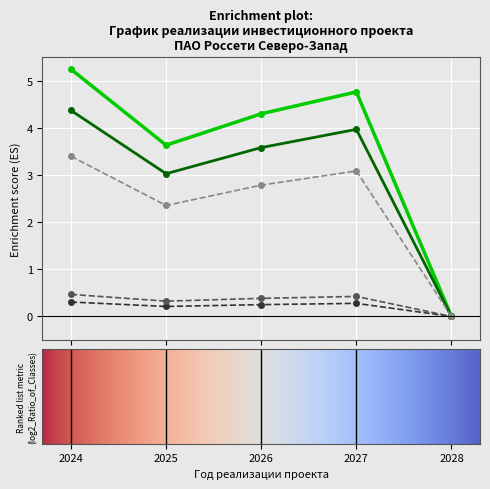

How many distinct data groups are displayed?

5